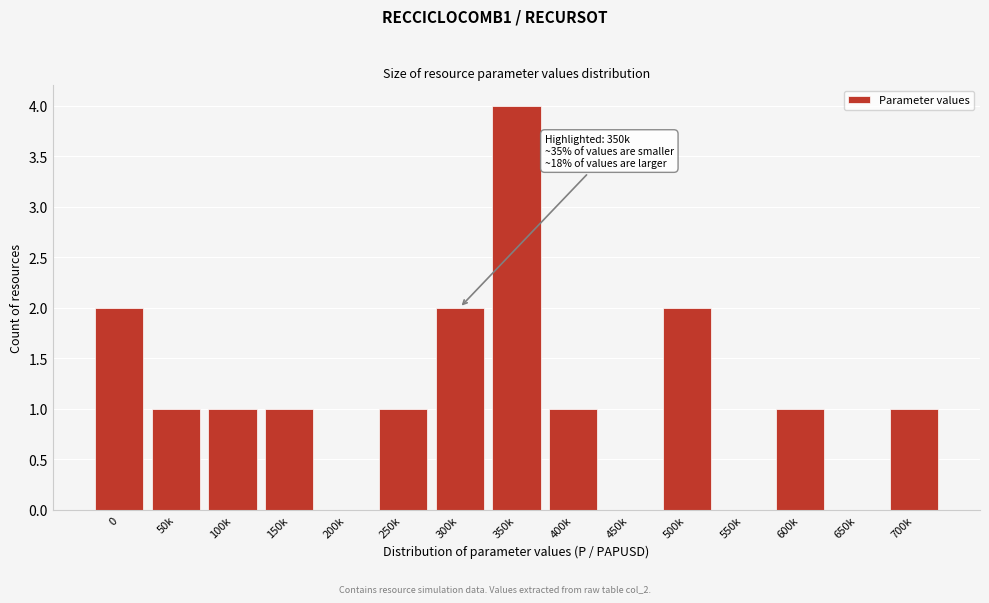

Reading left to right, transcribe all the data shown in this chart.

0=2	50k=1	100k=1	150k=1	200k=0	250k=1	300k=2	350k=4	400k=1	450k=0	500k=2	550k=0	600k=1	650k=0	700k=1